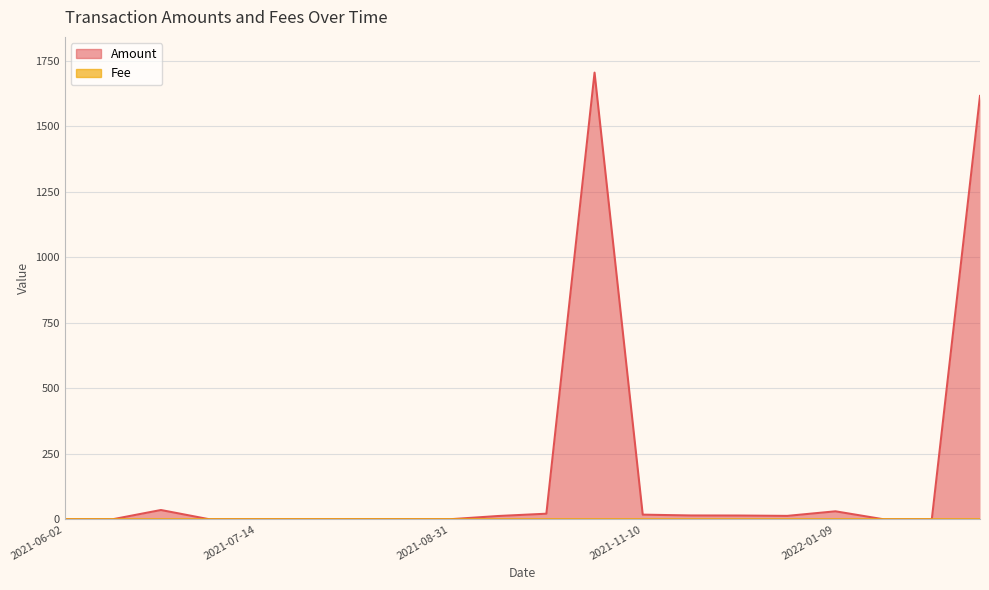

Between which two adjacent categories do Amount and Fee first intersect?

2022-01-09 02:21 and 2022-01-16 21:24